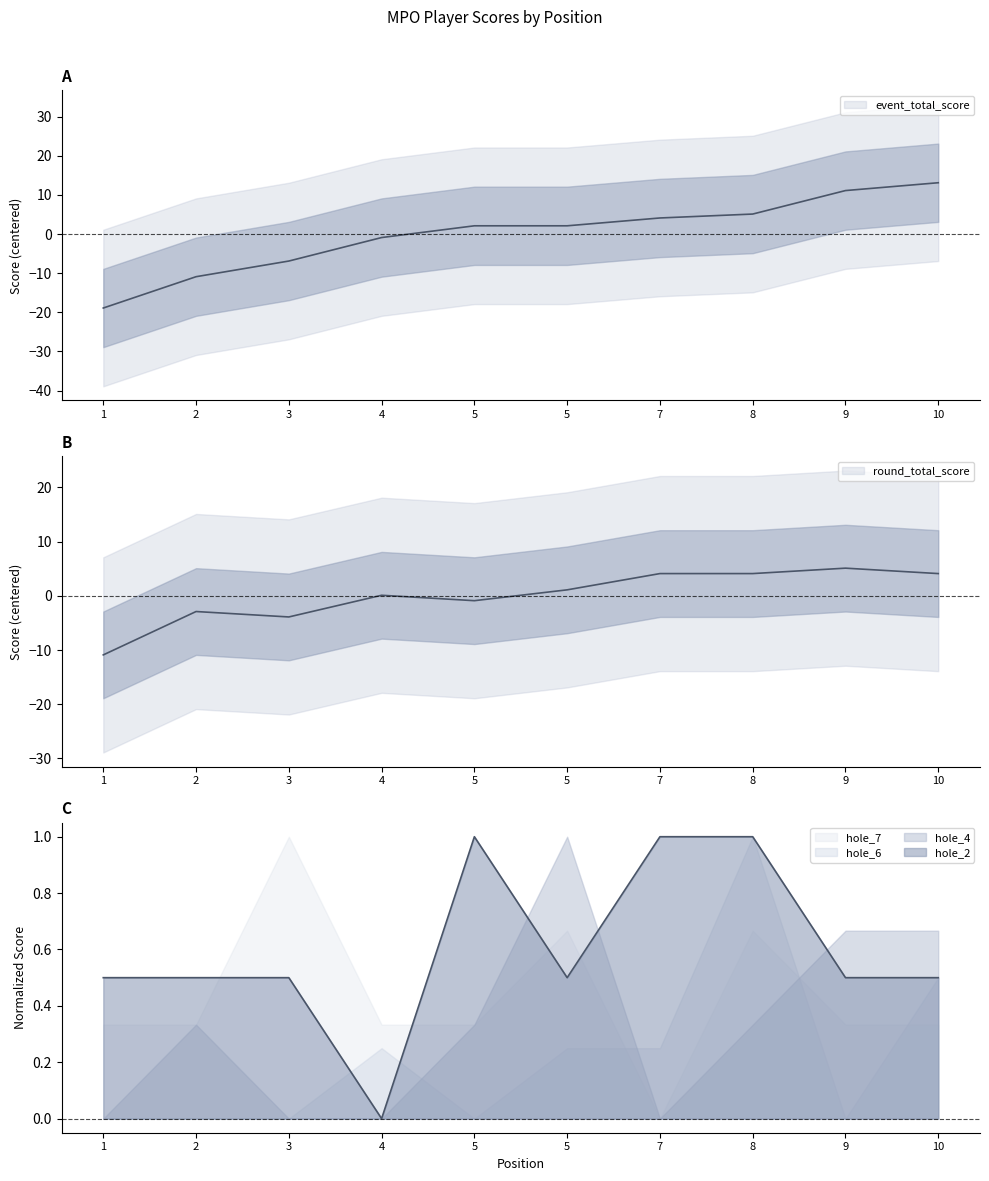

The hole_2 series shows 1.0 at 5. True or false?

True